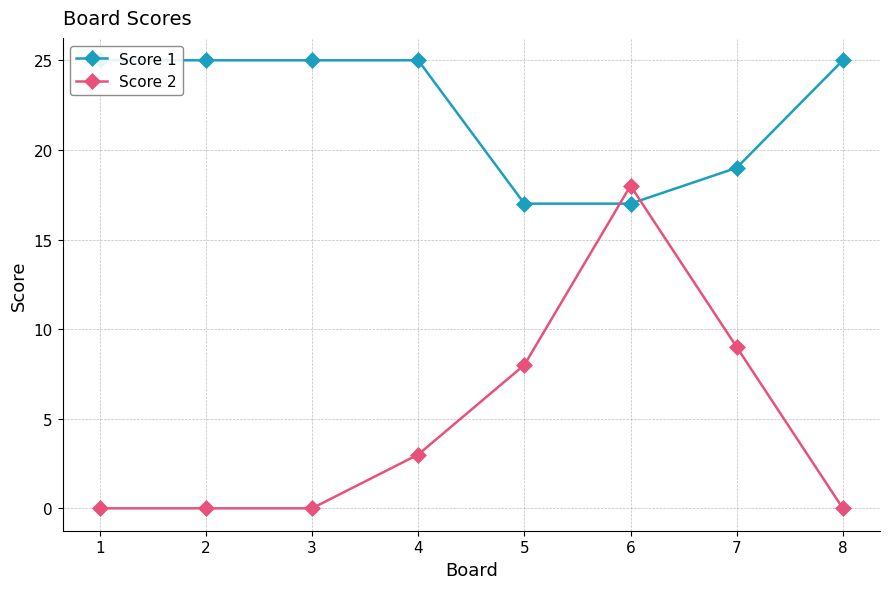

What is the value of the Score 1 point at the 1st from the left?

25